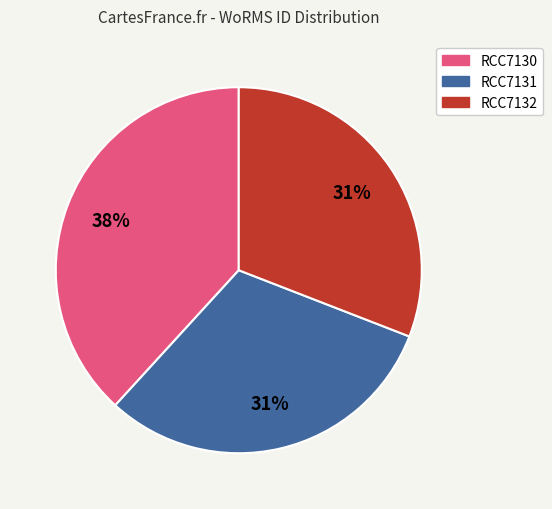

Does RCC7130 account for over 50% of the chart?

No